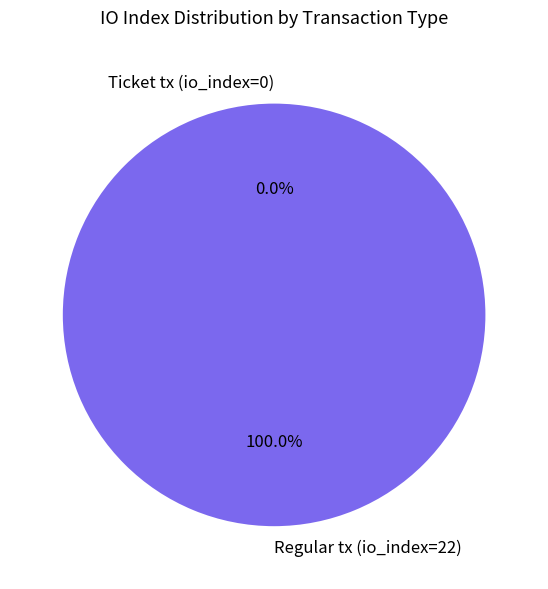

Rank the categories by value from highest to lowest.

Regular tx (io_index=22), Ticket tx (io_index=0)